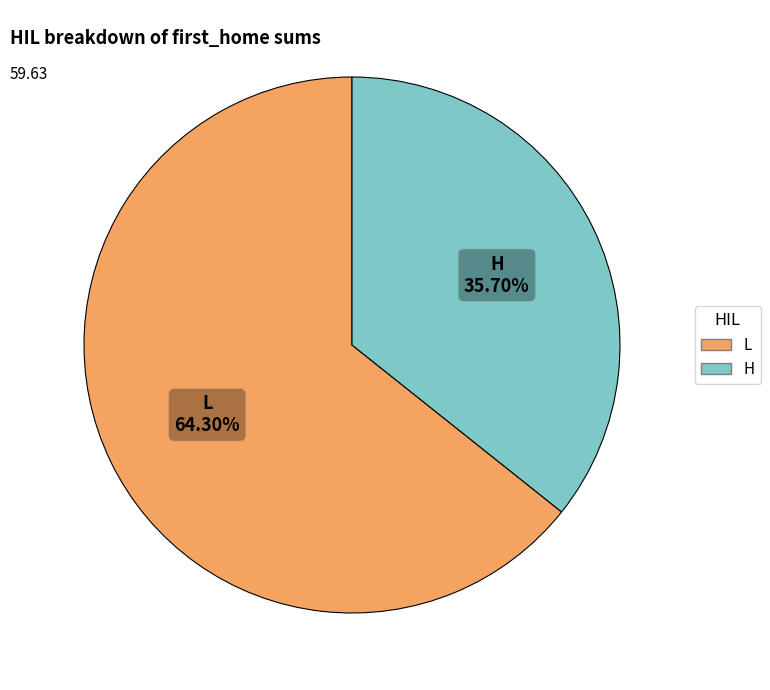

Is there any slice that represents more than half of the pie?

Yes